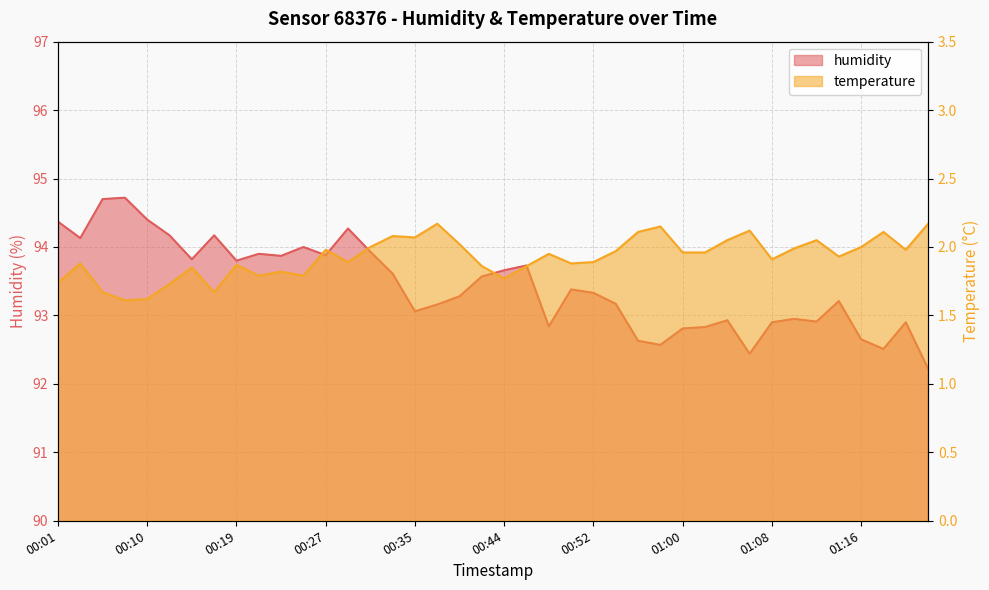

Reading right to left, list all the values displayed in this chart.

humidity: 92.2	92.9	92.5	92.7	93.2	92.9	93.0	92.9	92.4	92.9	92.8	92.8	92.6	92.6	93.2	93.3	93.4	92.8	93.7	93.7	93.6	93.3	93.2	93.1	93.6	93.9	94.3	93.9	94.0	93.9	93.9	93.8	94.2	93.8	94.2	94.4	94.7	94.7	94.1	94.4
temperature: 2.2	2.0	2.1	2.0	1.9	2.0	2.0	1.9	2.1	2.0	2.0	2.0	2.1	2.1	2.0	1.9	1.9	1.9	1.9	1.8	1.9	2.0	2.2	2.1	2.1	2.0	1.9	2.0	1.8	1.8	1.8	1.9	1.7	1.9	1.7	1.6	1.6	1.7	1.9	1.7